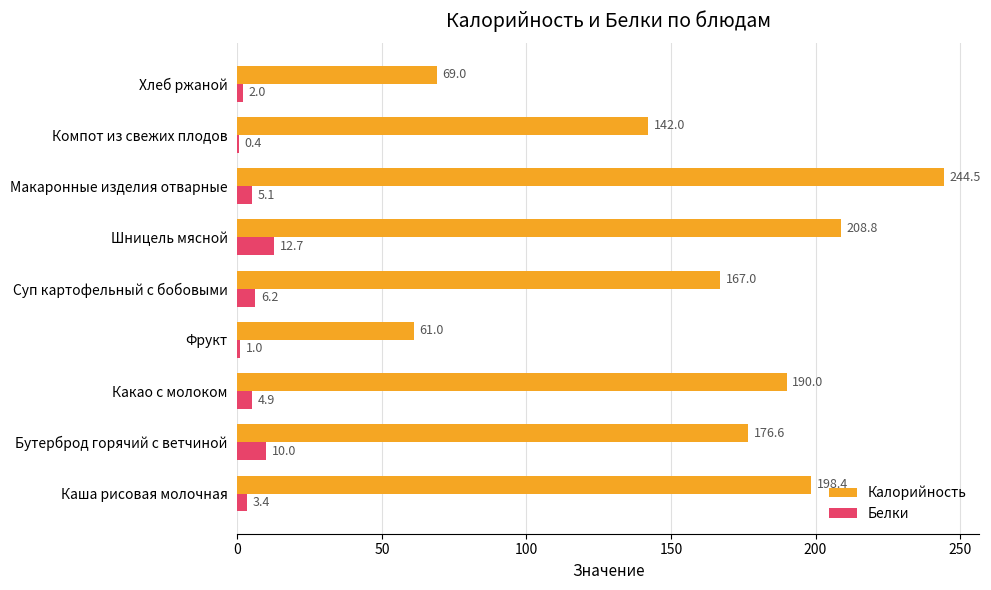

How many data points in Белки are above 4?

5